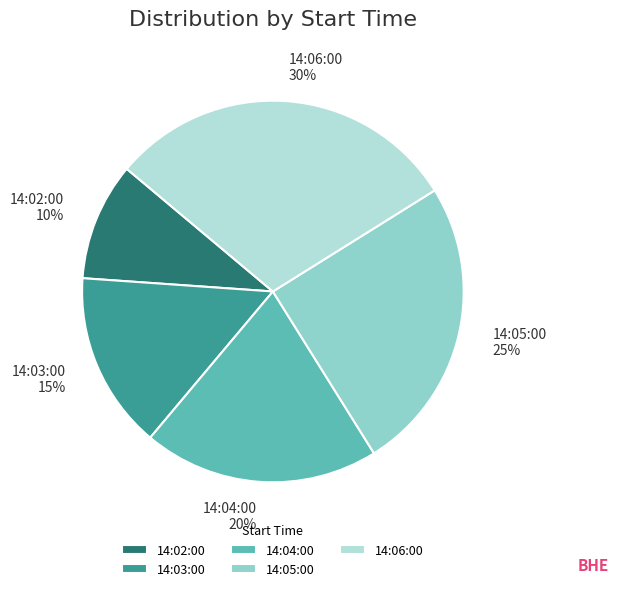

Between 14:03:00 and 14:02:00, which is larger?

14:03:00